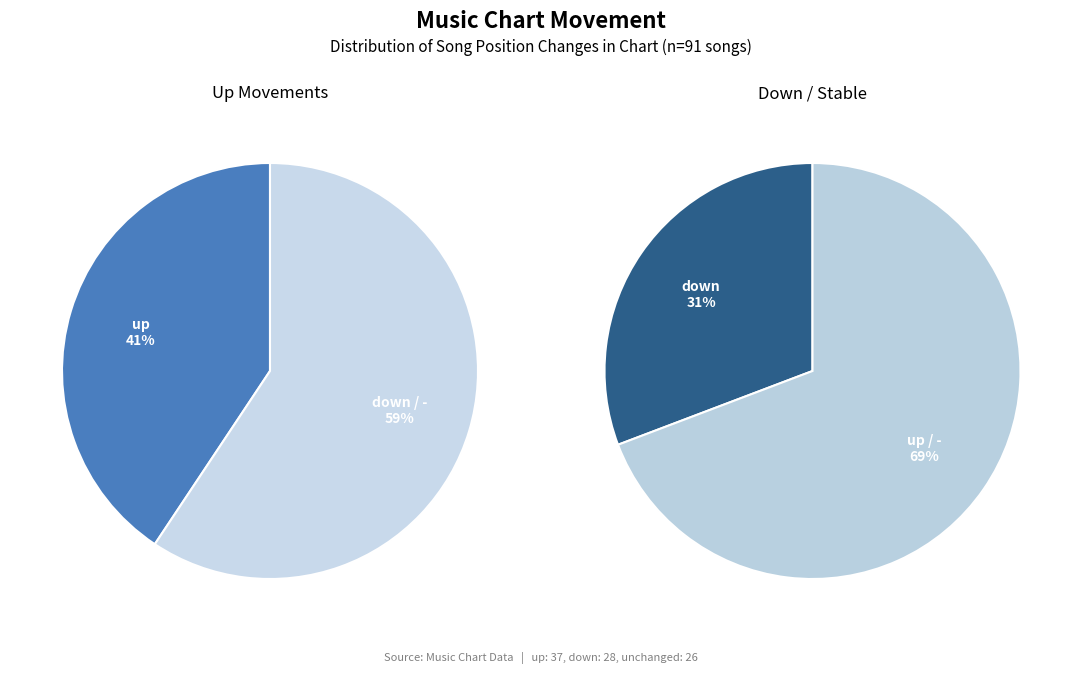

What percentage is NOT represented by down?

69.2%